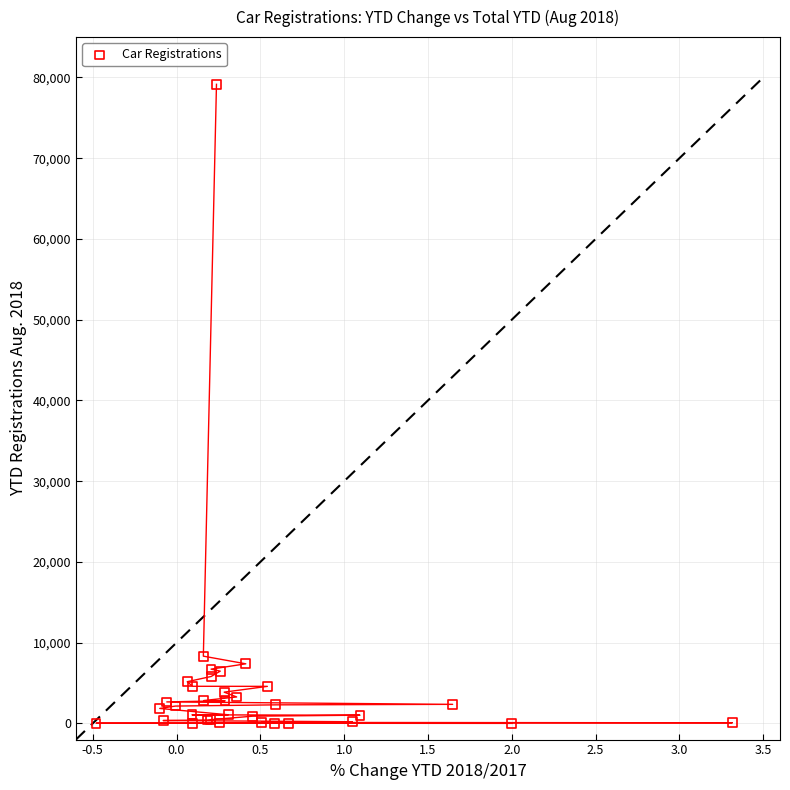

What Y value in the scatter plot is closest to 39580?

8332